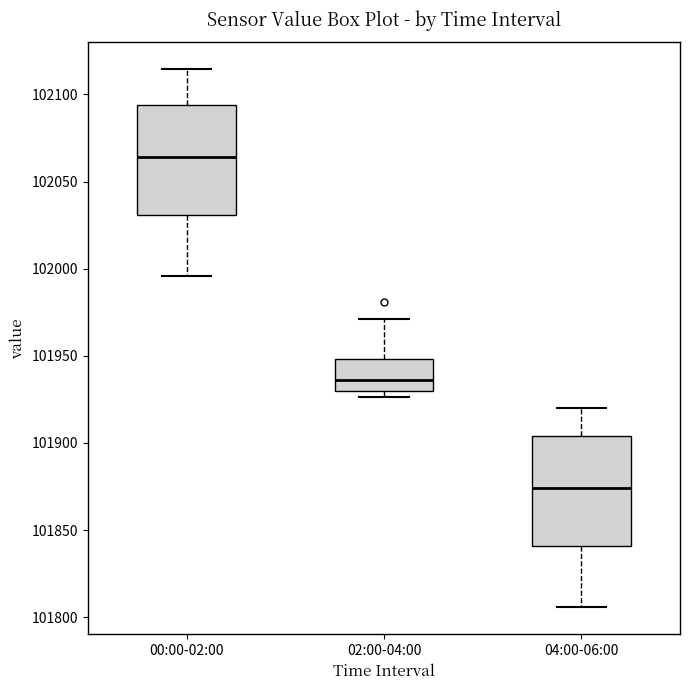

Reading left to right, read every box against the y-axis: the position of its median line, the range the box covers, and the ends of its whiskers. The values are not printed on the chart, so give them approximately, as read against the axis.

00:00-02:00: median 102065, box 102030 to 102095, whiskers 101995 to 102115
02:00-04:00: median 101935, box 101930 to 101950, whiskers 101925 to 101970
04:00-06:00: median 101875, box 101840 to 101905, whiskers 101805 to 101920